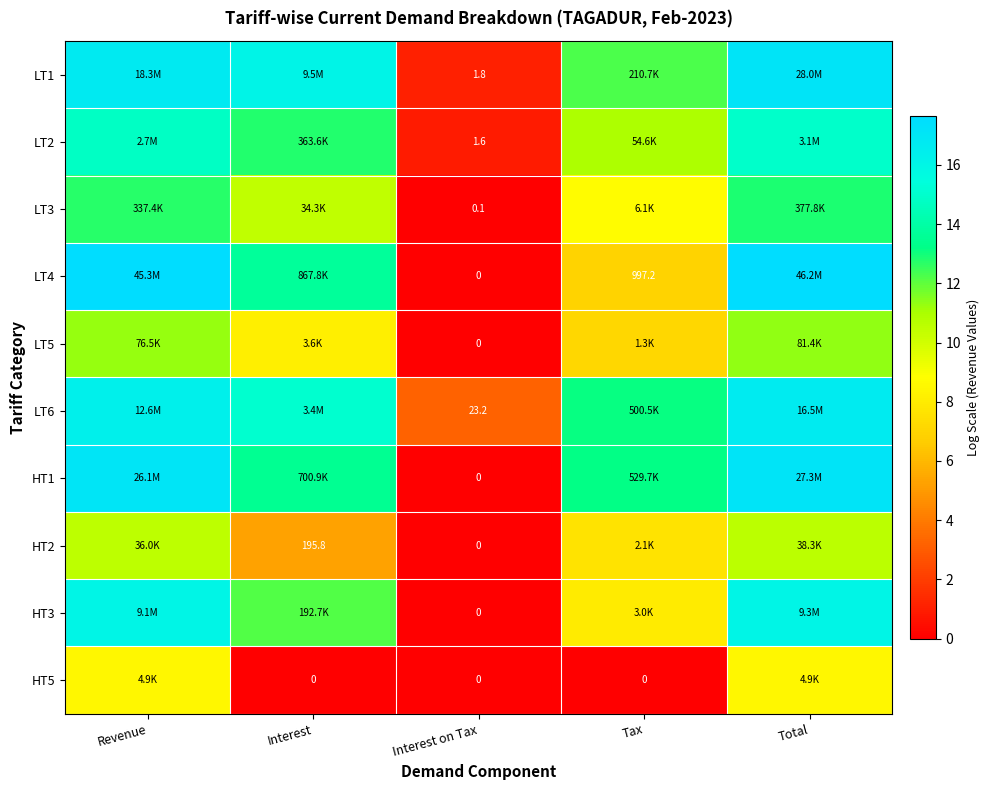

At how many categories does at least one series exceed 2?

5